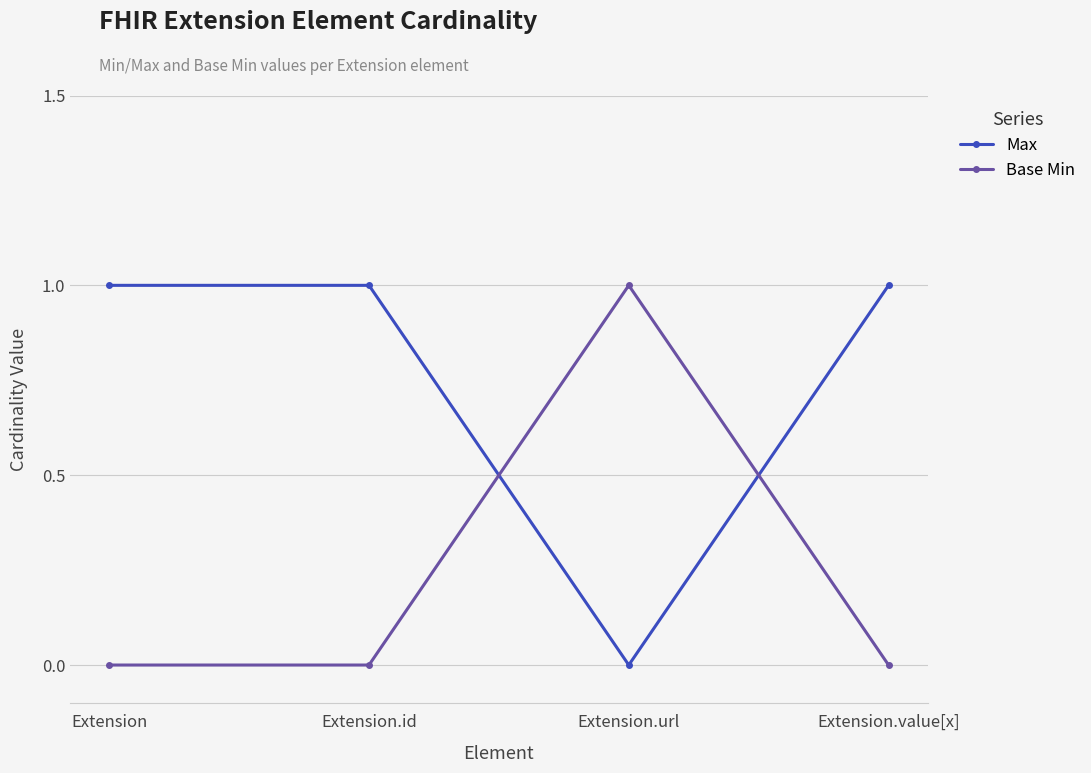

What position from the right is Extension.id?

3